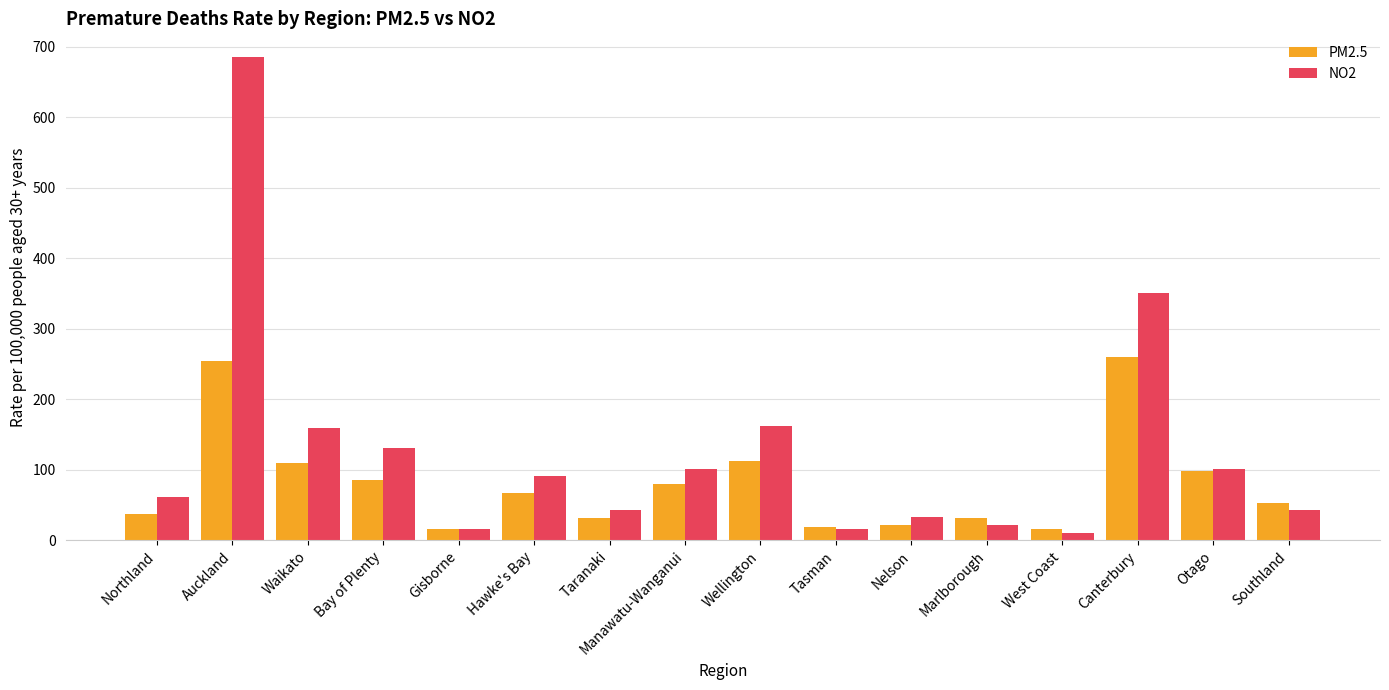

What is the sum of all PM2.5 values?

1291.5